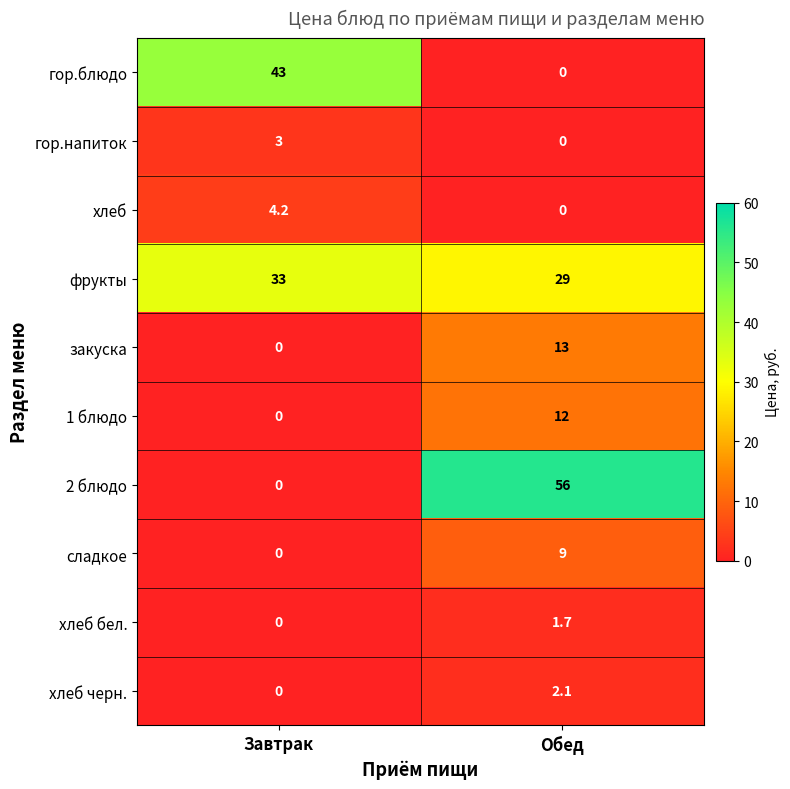

The гор.блюдо series shows 0.0 at Обед. True or false?

True